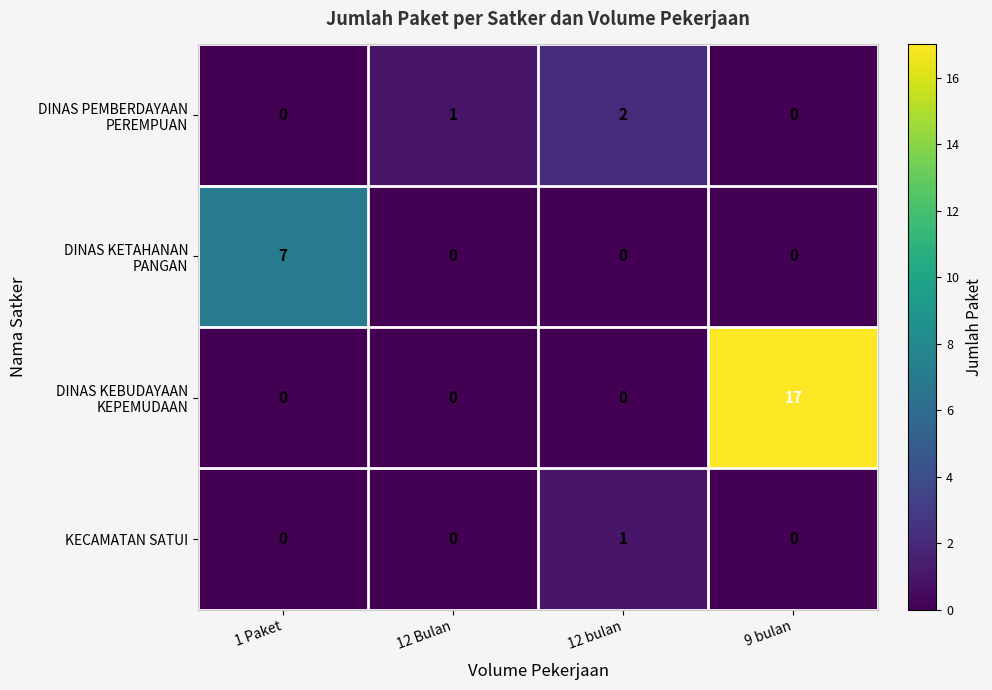

What is the difference between the highest and lowest values at 9 bulan?

17